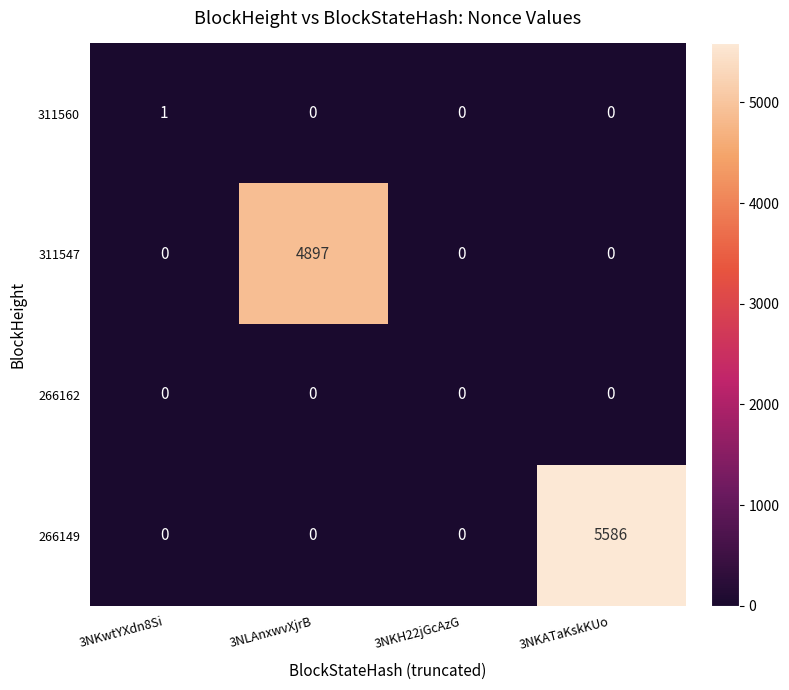

What is the difference between the maximum and minimum values in the 266149 series?

5586